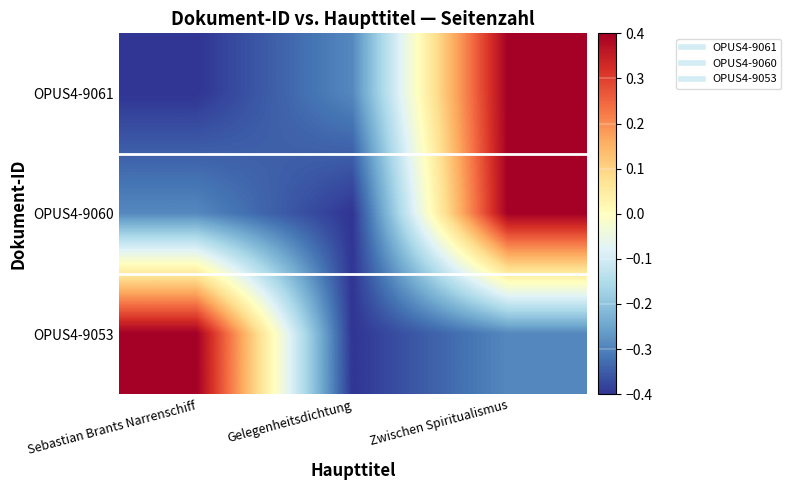

Which has a higher value, Zwischen Spiritualismus or Sebastian Brants Narrenschiff?

Zwischen Spiritualismus